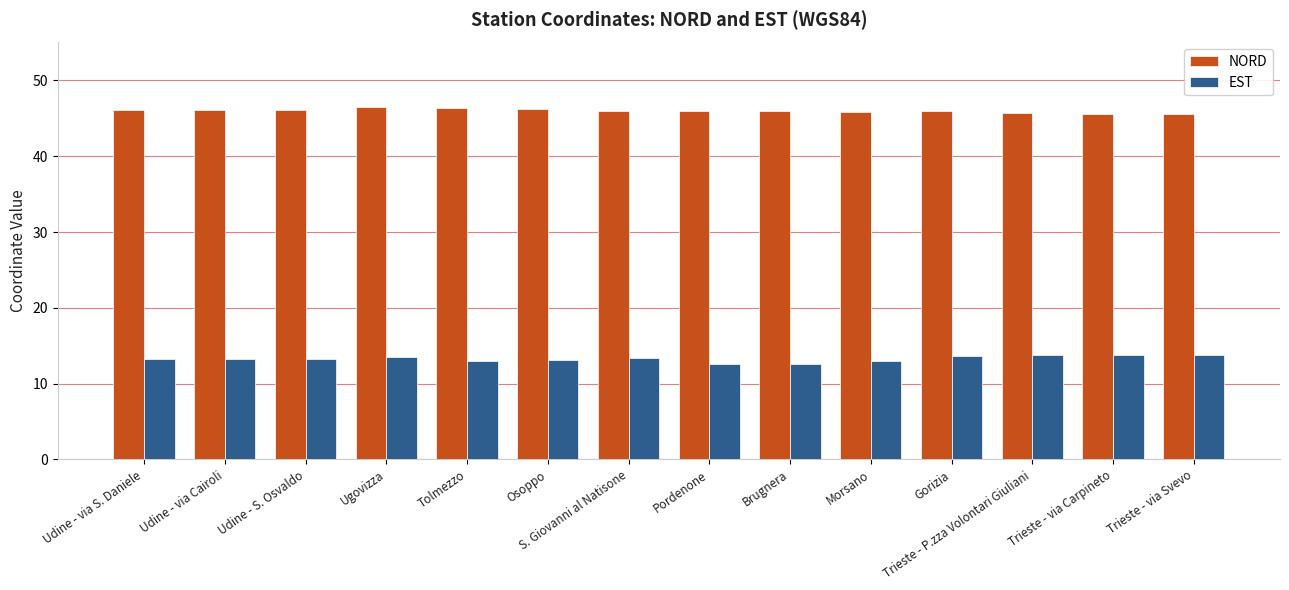

What is the sum of the NORD values at Trieste - via Svevo and Tolmezzo?

92.0